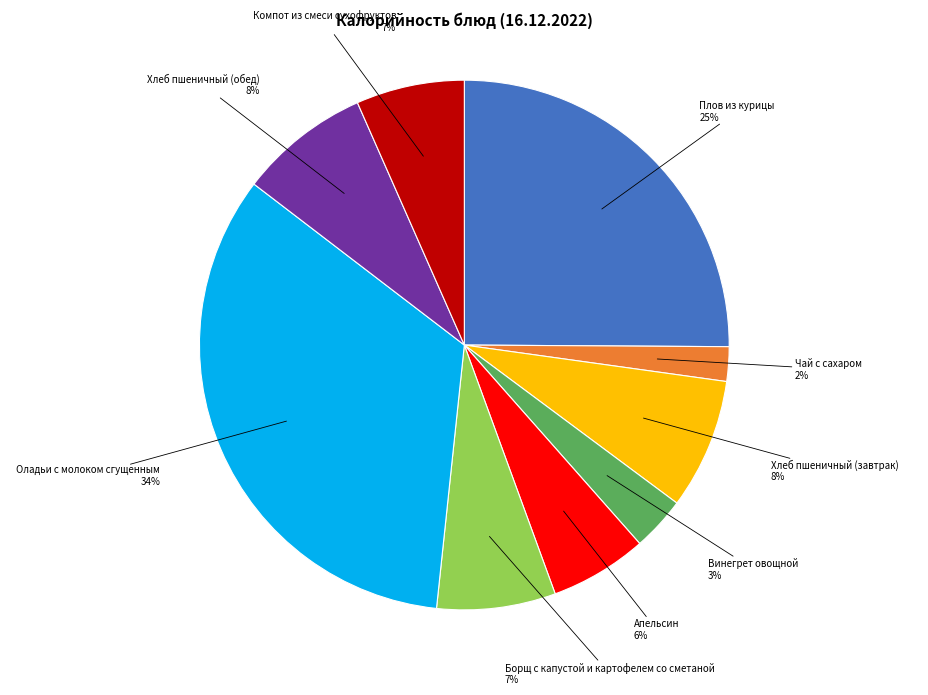

Is there any slice that represents more than half of the pie?

No